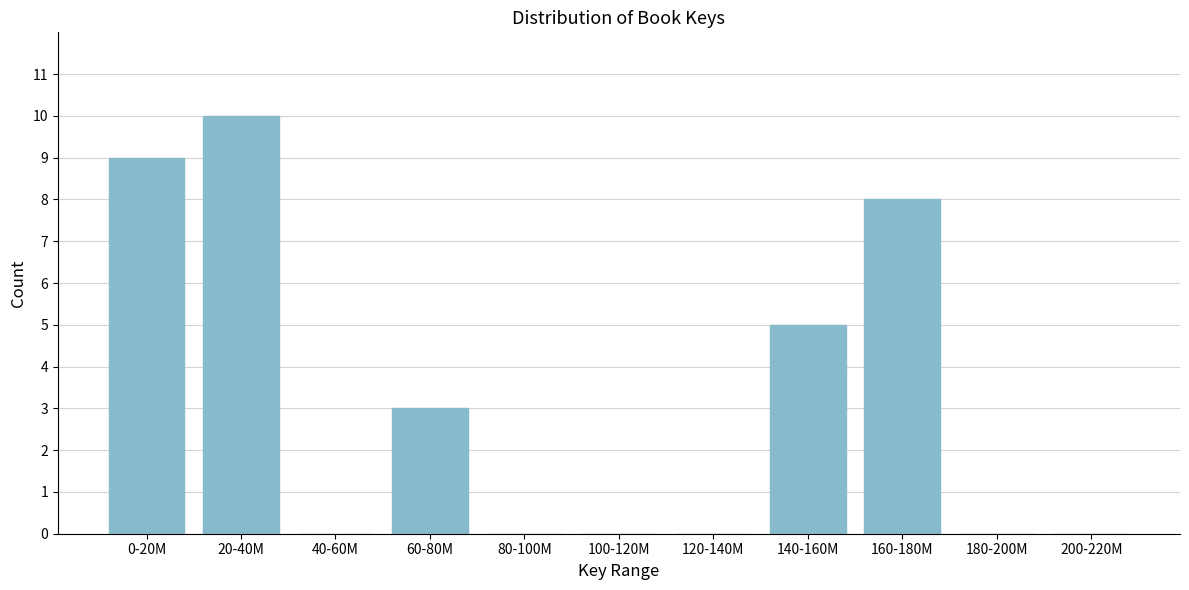

Reading right to left, extract all data points from this chart.

200-220M=0	180-200M=0	160-180M=8	140-160M=5	120-140M=0	100-120M=0	80-100M=0	60-80M=3	40-60M=0	20-40M=10	0-20M=9